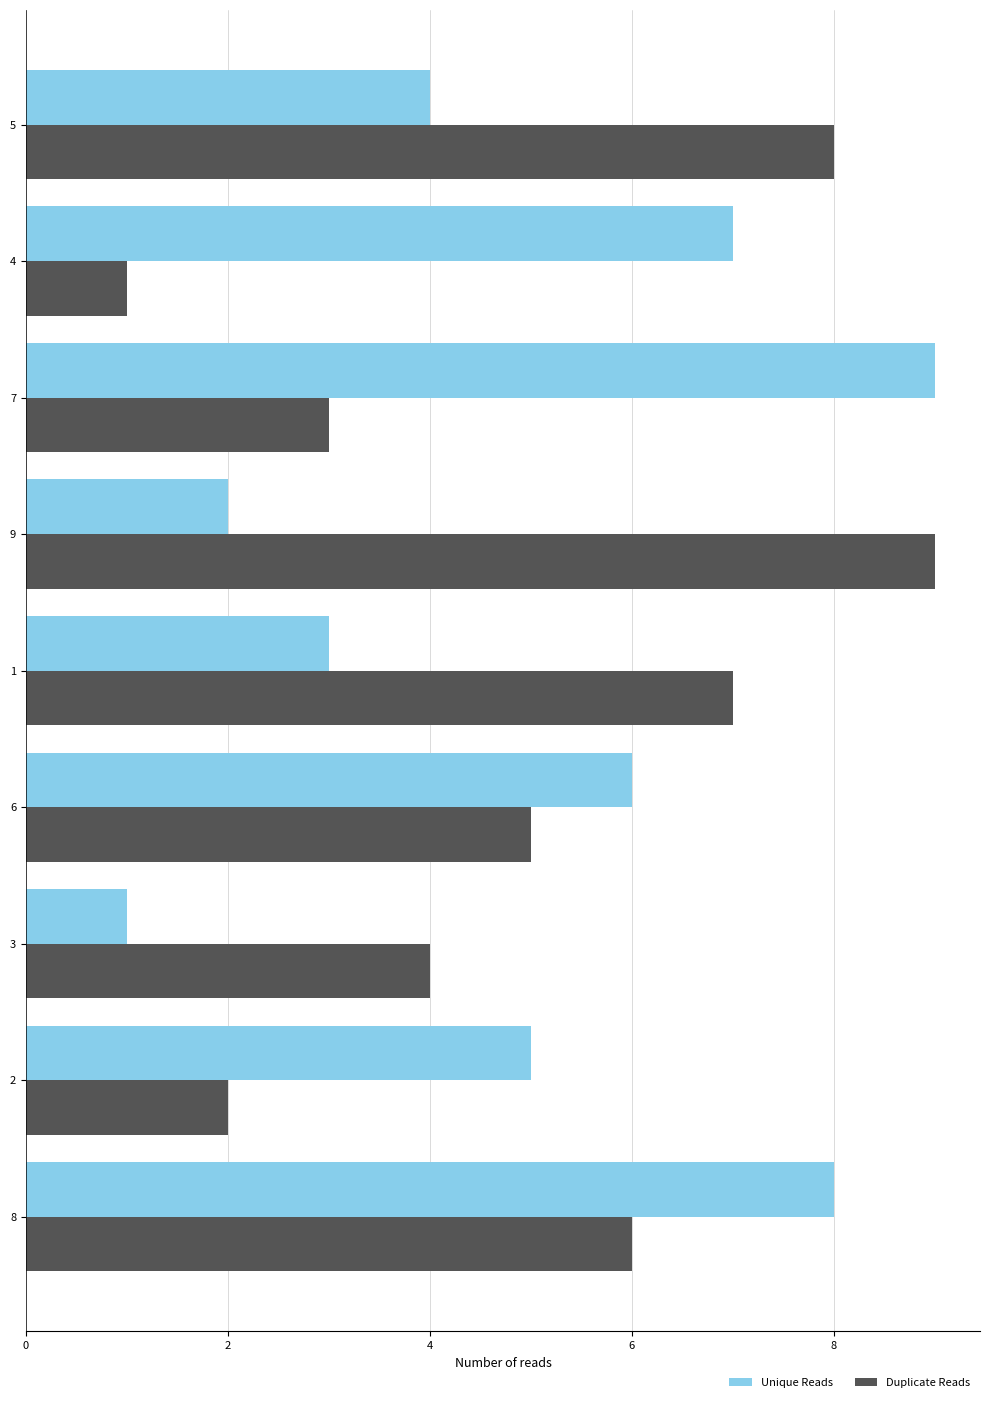

Between 8 and 7, which series saw the biggest shift?

Duplicate Reads